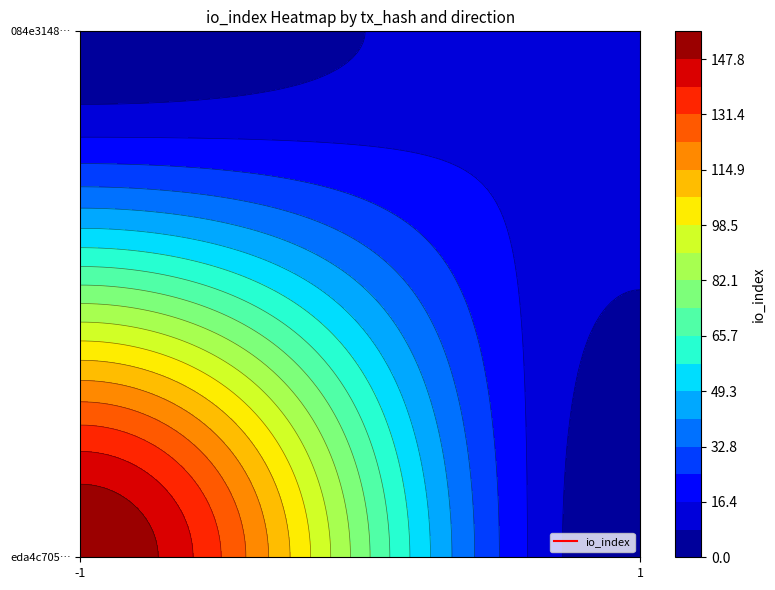

Is it true that eda4c70587b524b89ce11b33cd0148da715db25 equals 156 at io_index?

True